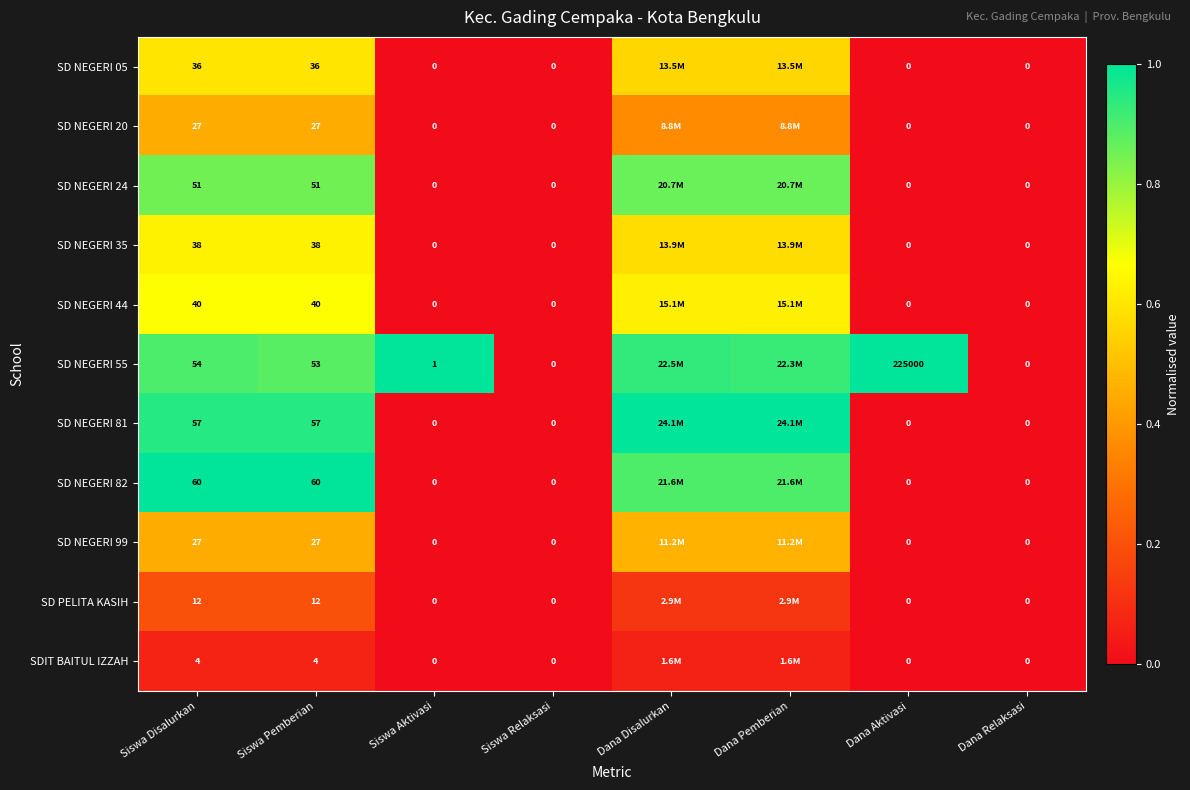

True or false: SD NEGERI 81 has a value of 0.7 at Dana Relaksasi.

False